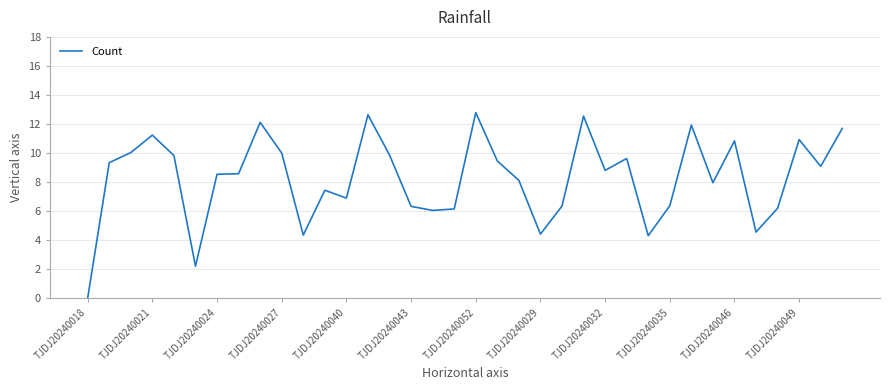

How many categories are shown in the chart?

36